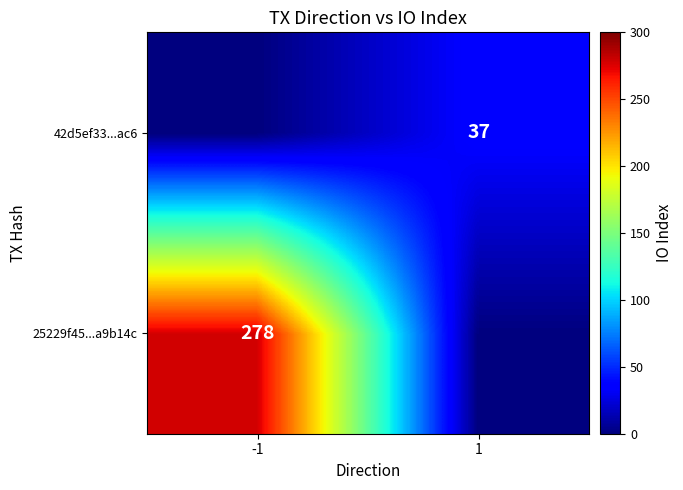

True or false: 42d5ef33...ac6 has a value of 15 at 1.

False